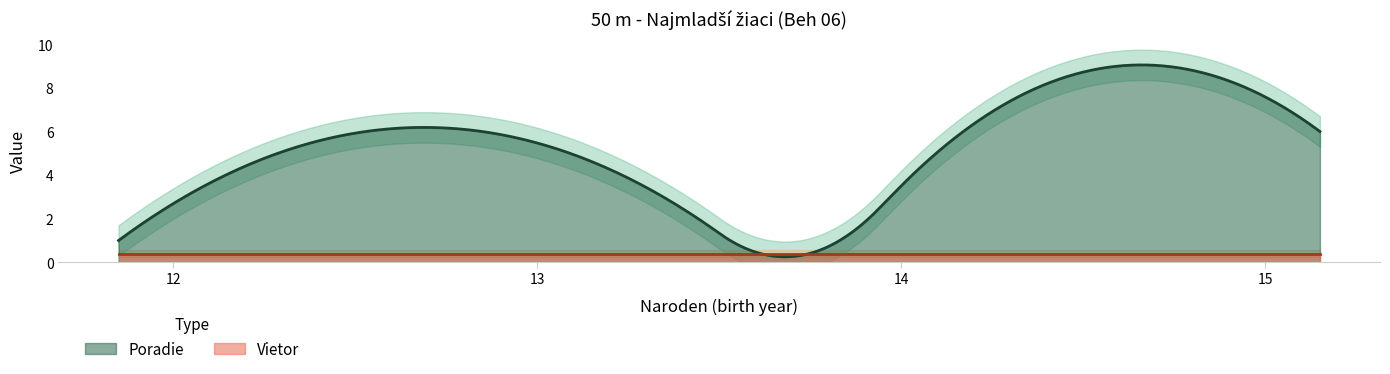

True or false: Poradie and Vietor cross at least once.

False